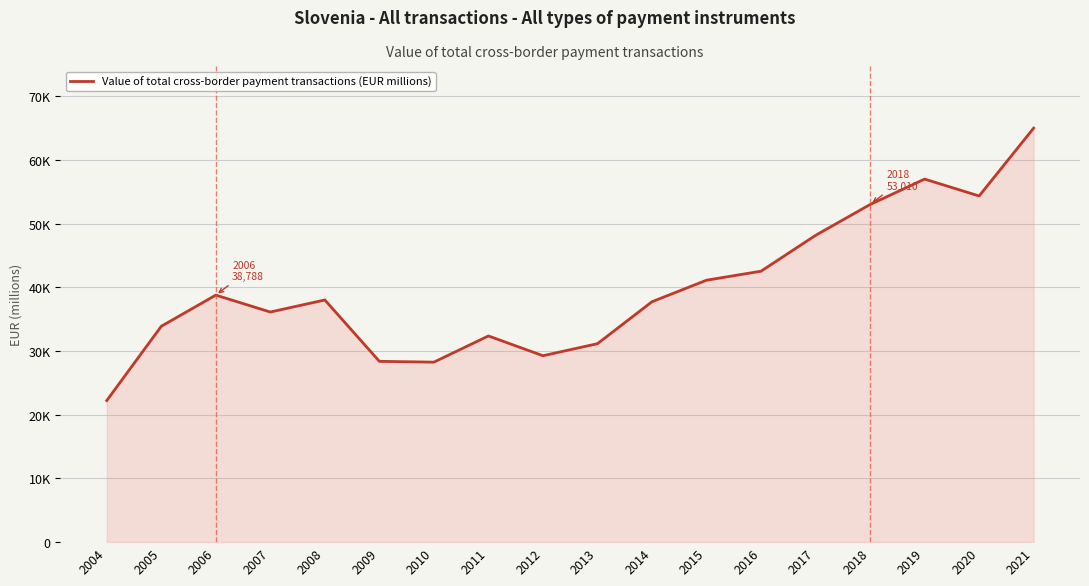

Which label corresponds to the smallest value in the chart?

2004